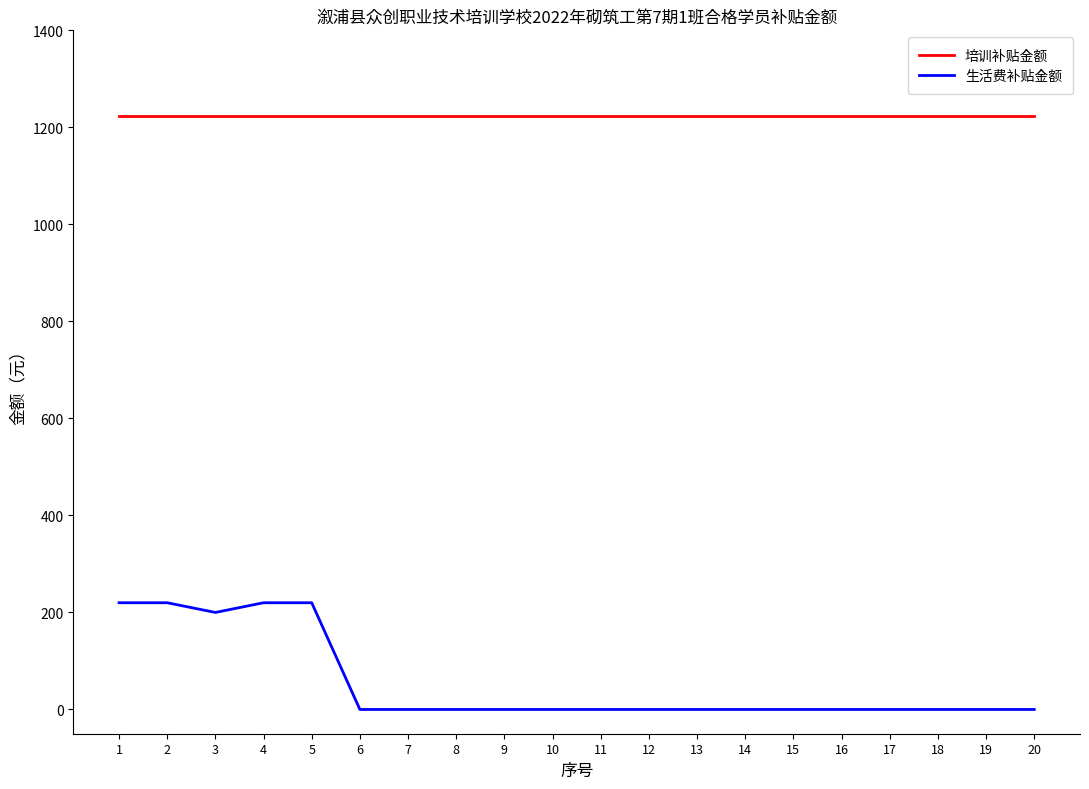

Where is the first local minimum for 生活费补贴金额?

3